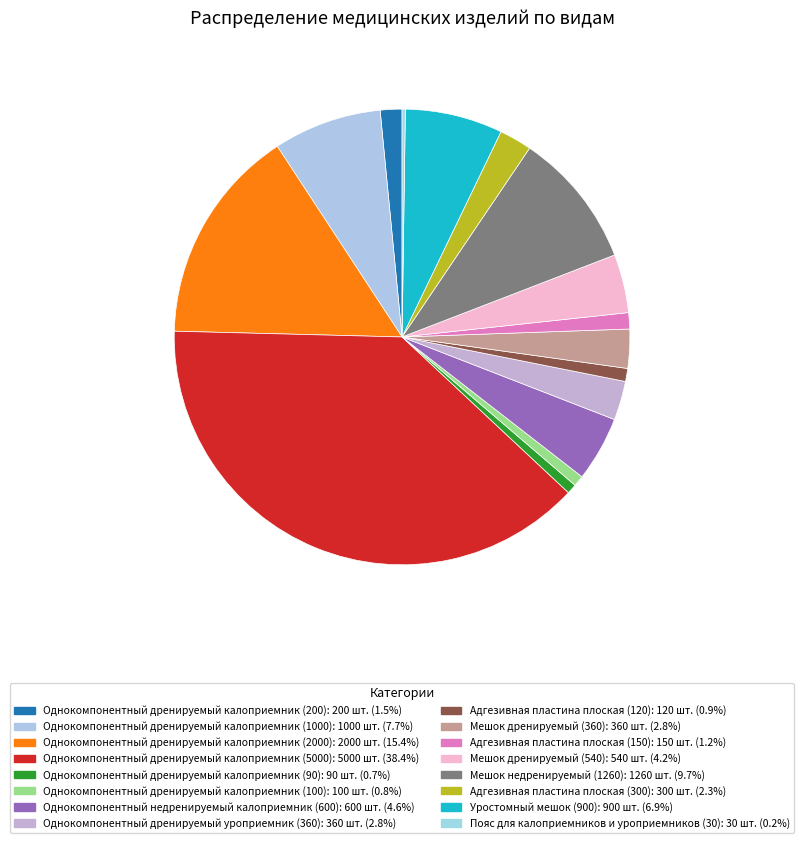

What is the largest slice in the pie chart?

Однокомпонентный дренируемый калоприемник (5000)